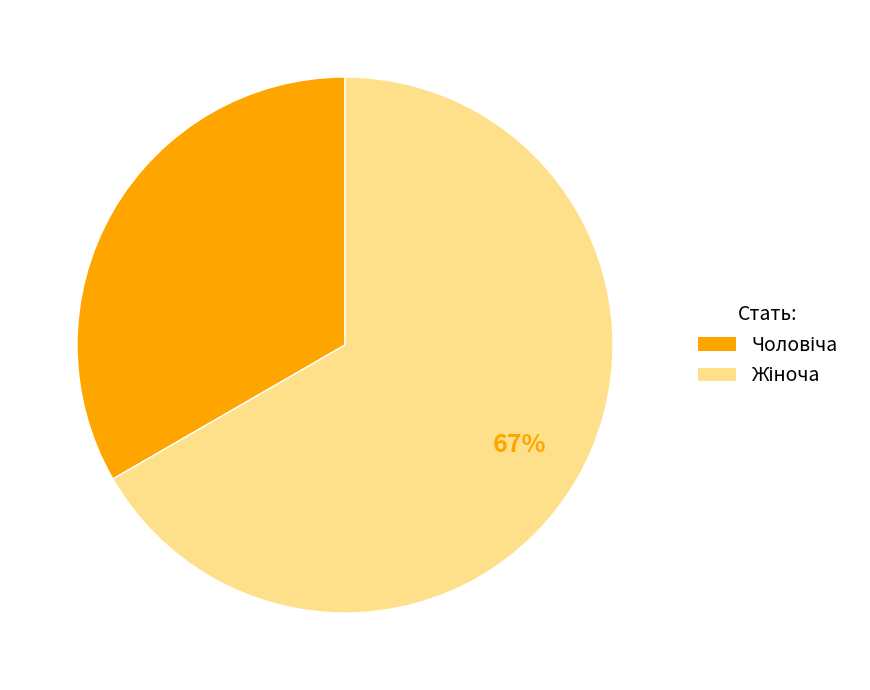

Is there any slice that represents more than half of the pie?

Yes